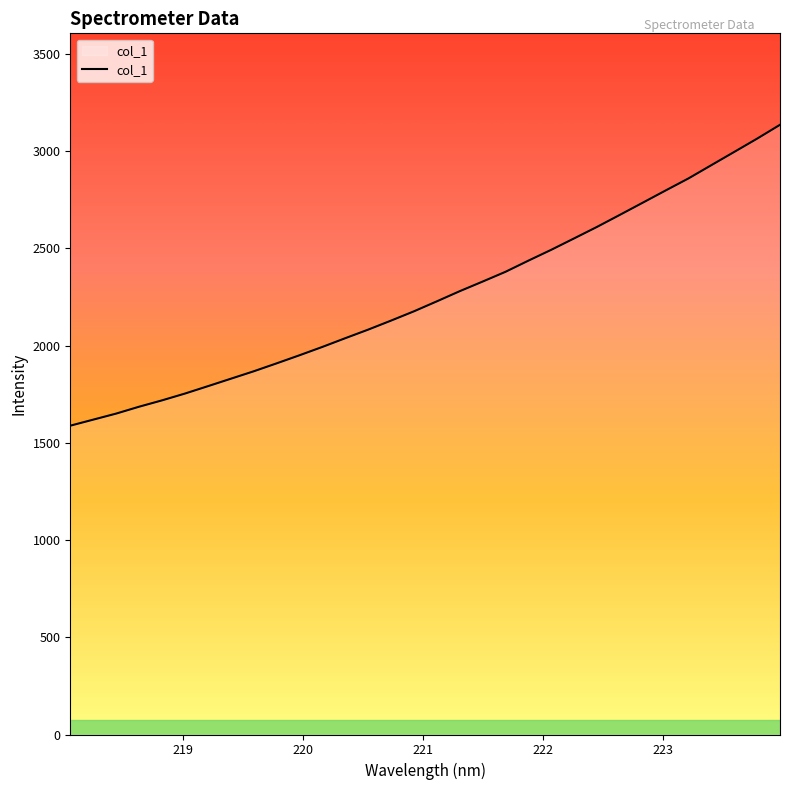

What is the smallest value displayed?

1588.1